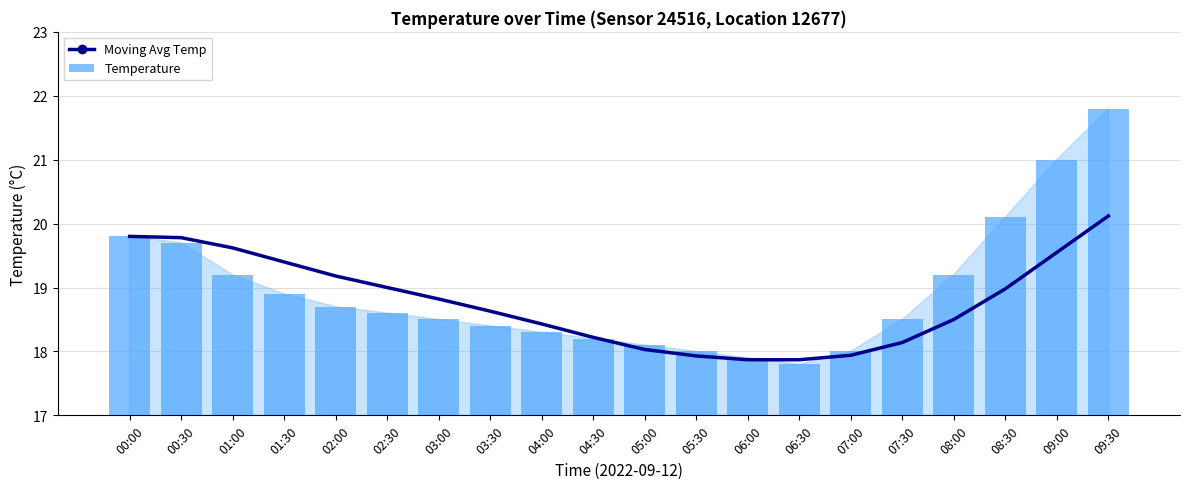

What are all the series names shown in the legend?

Moving Avg Temp, Temperature